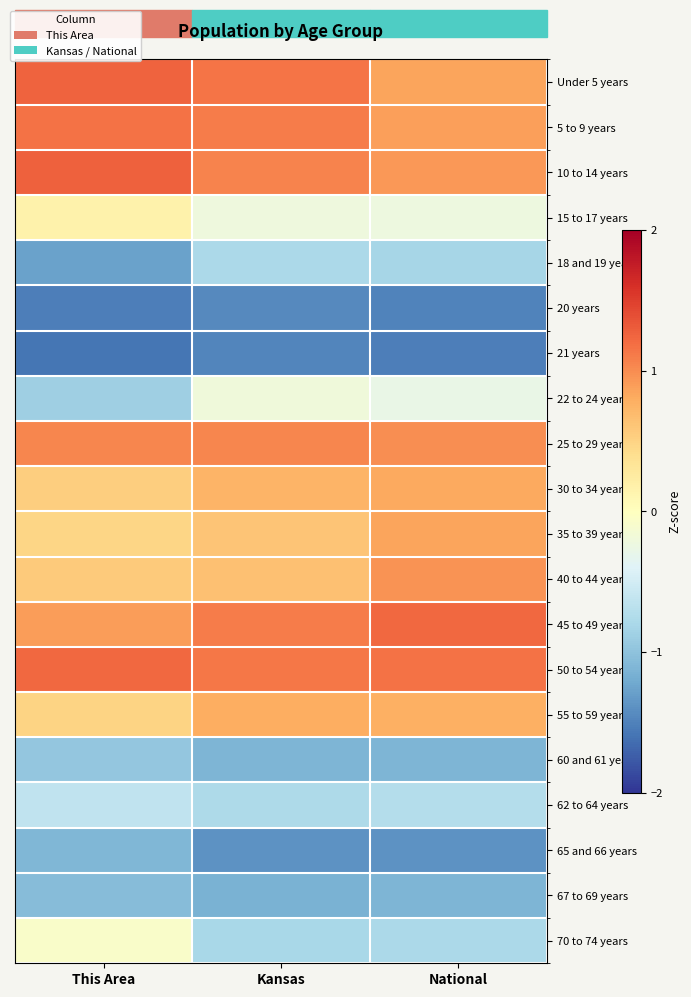

Count the number of data series in this chart.

20